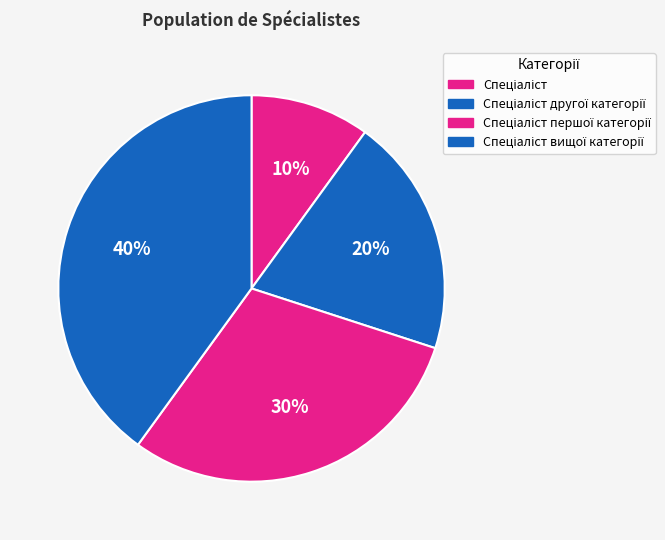

Is there a majority slice in this chart?

No